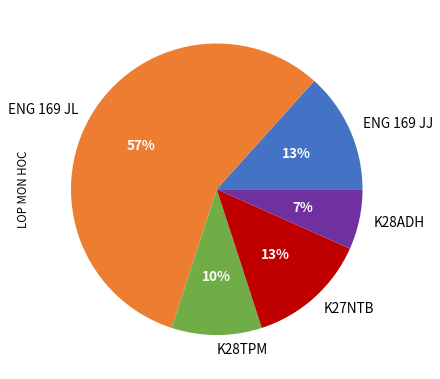

How many slices are in this pie chart?

5